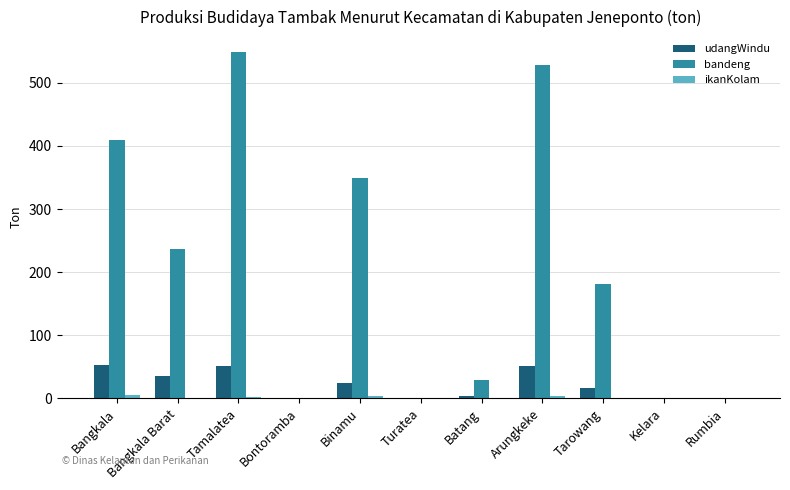

At which label does udangWindu first exceed 15?

Bangkala